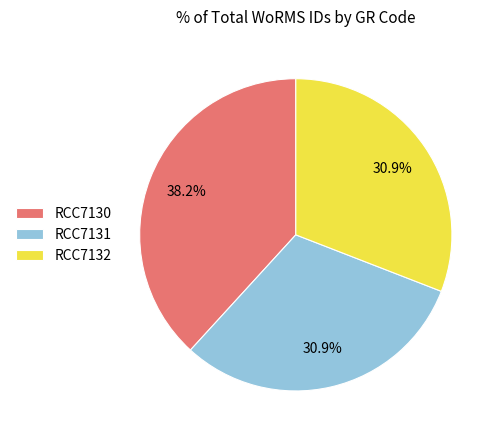

True or false: RCC7130 accounts for 38% of the total.

True